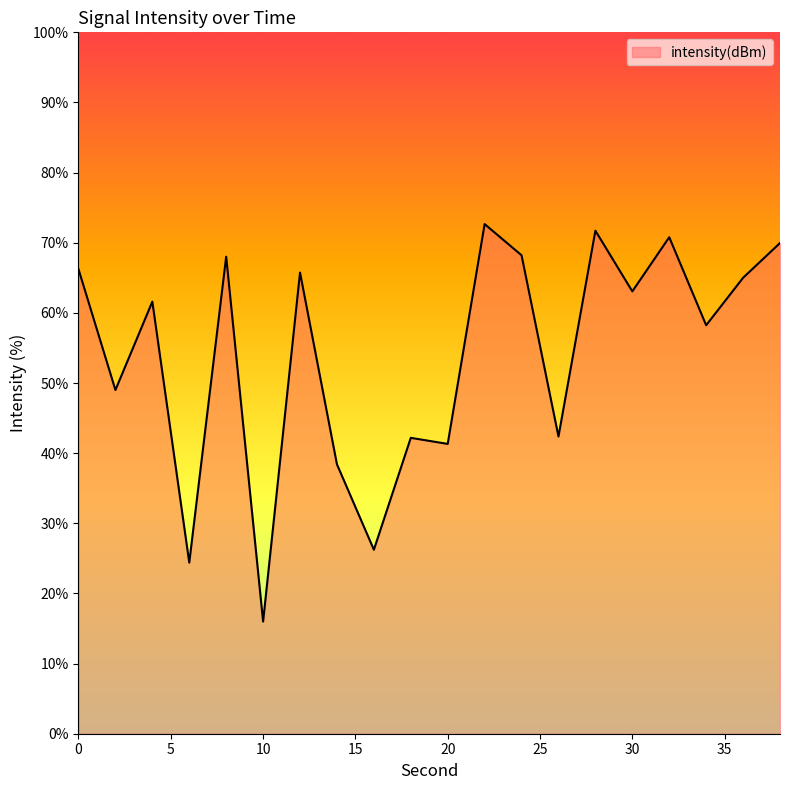

What is the maximum value shown in the chart?

72.7